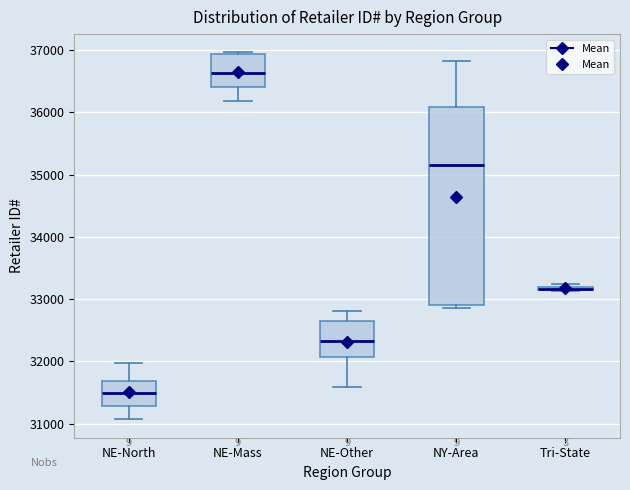

Comparing the boxes themselves (not the whiskers), which one is the tallest?

NY-Area